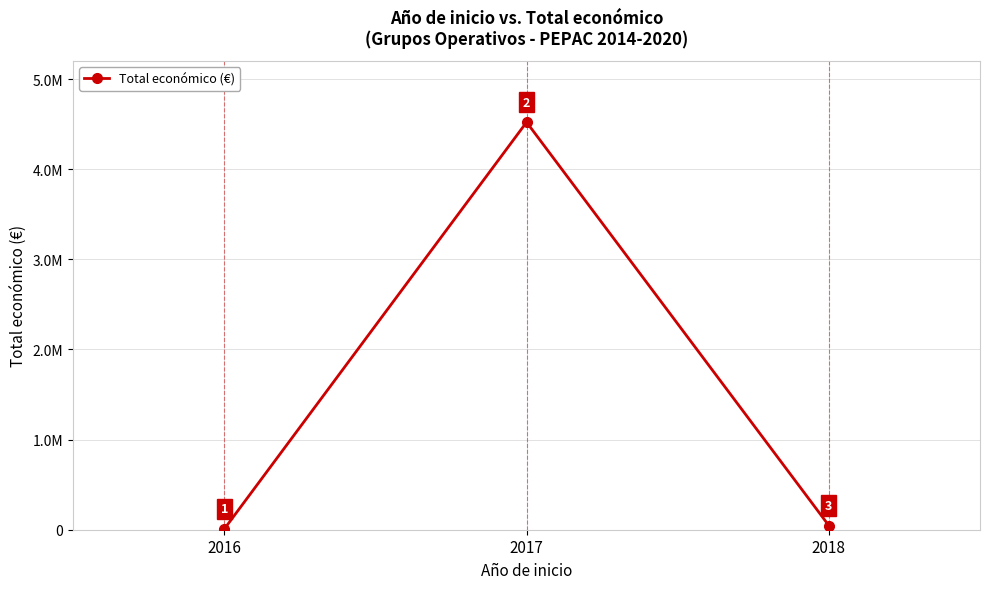

What is the sum of the values at 2017 and 2016?

4528649